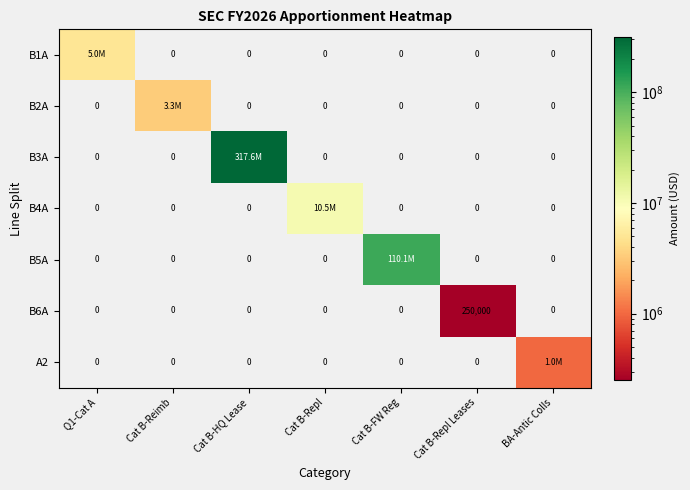

The B6A series shows 250000 at Cat B-Repl Leases. True or false?

True